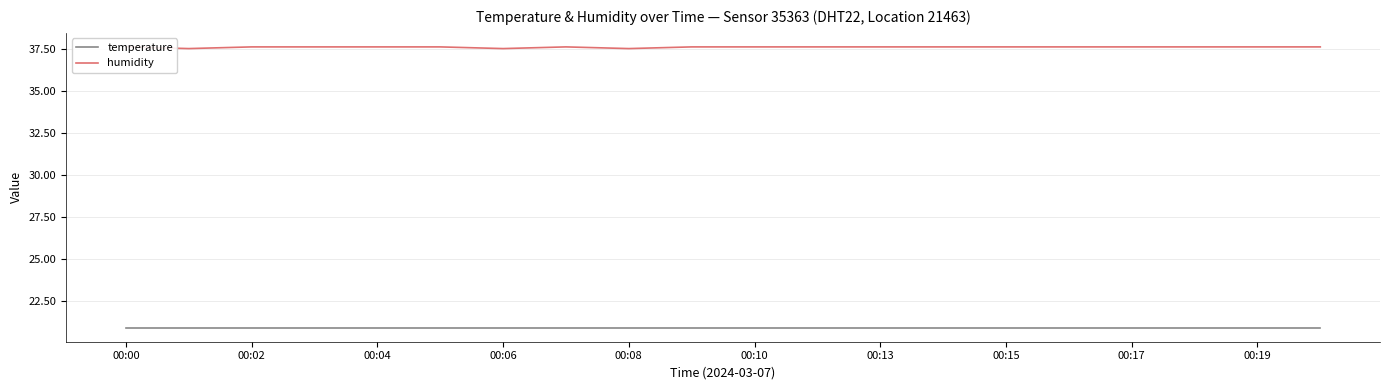

Is this an area chart (filled region under the line)?

No